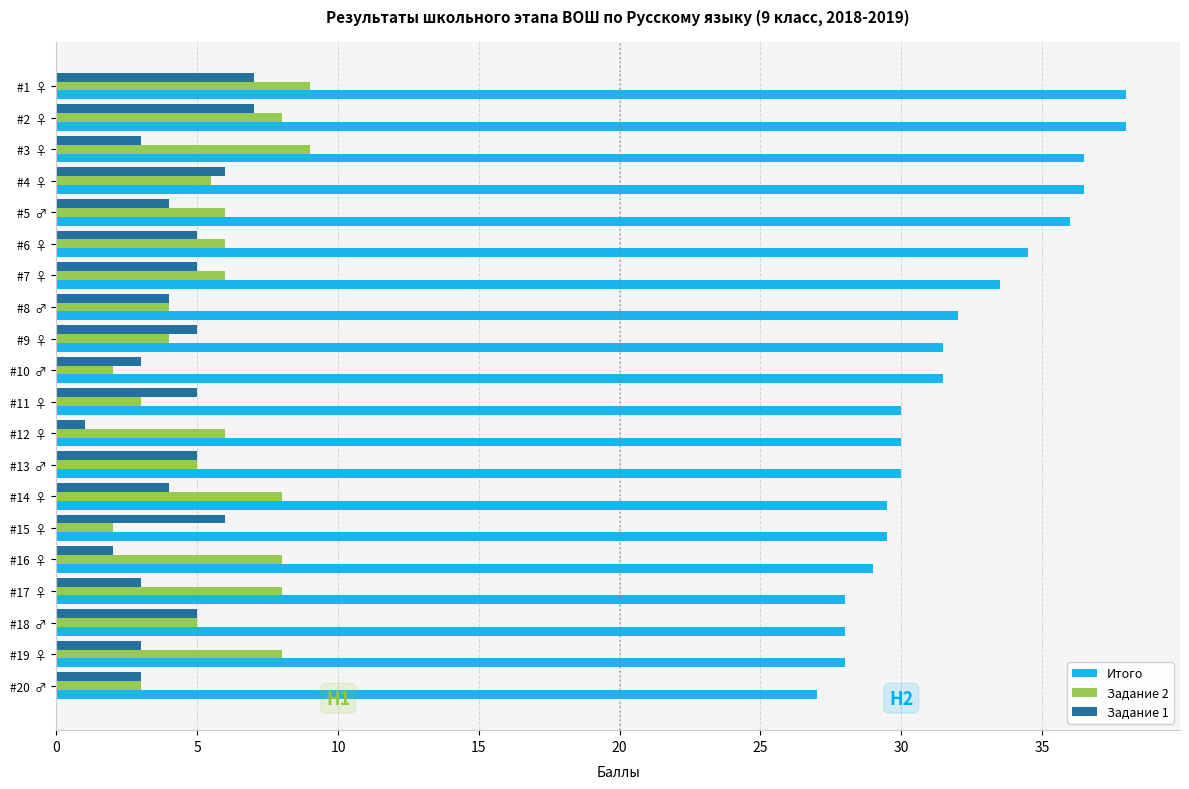

At how many categories does at least one series exceed 10?

20